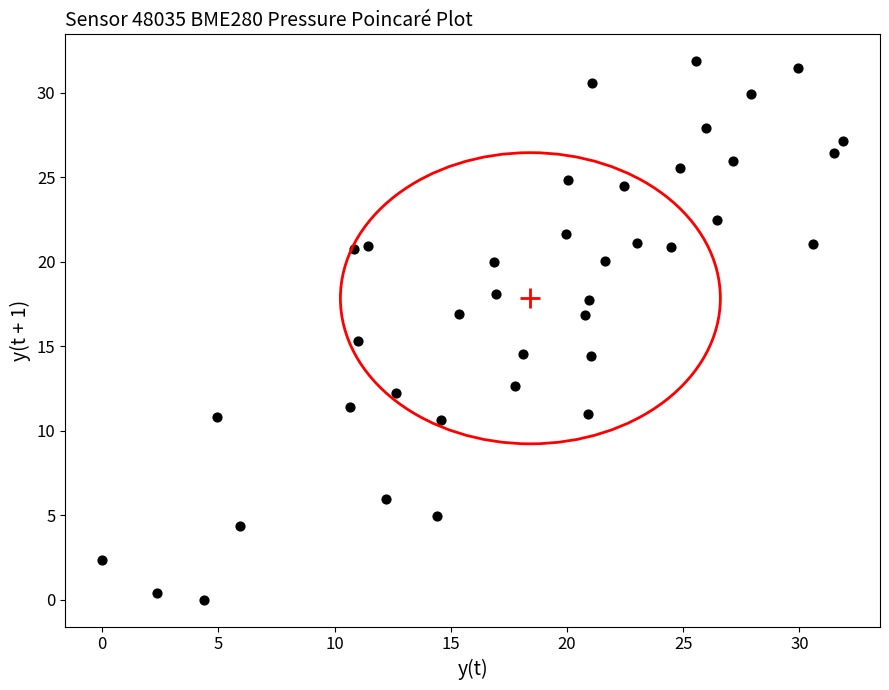

What is the range of Y values (max minus min)?

31.9